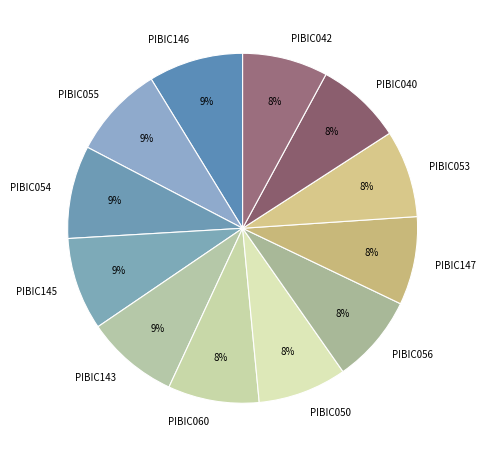

To the nearest percent, what is the average slice percentage?

8%